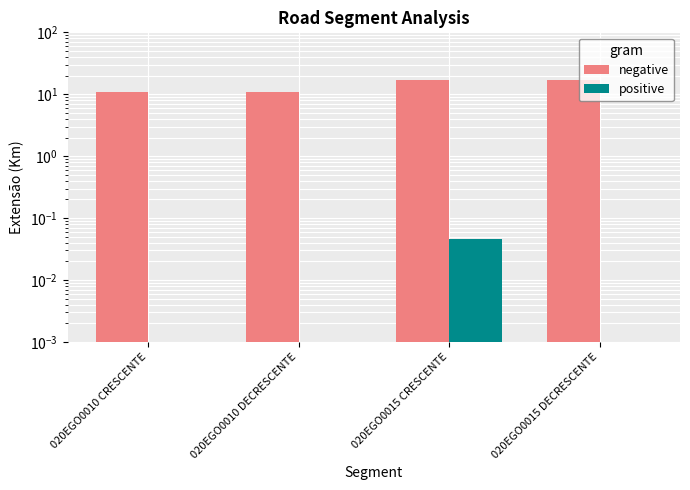

Which has a higher value, 020EGO0010 DECRESCENTE or 020EGO0015 CRESCENTE?

020EGO0015 CRESCENTE